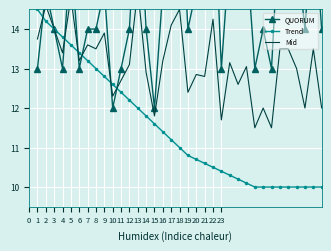

What is the minimum value for Trend?

10.0